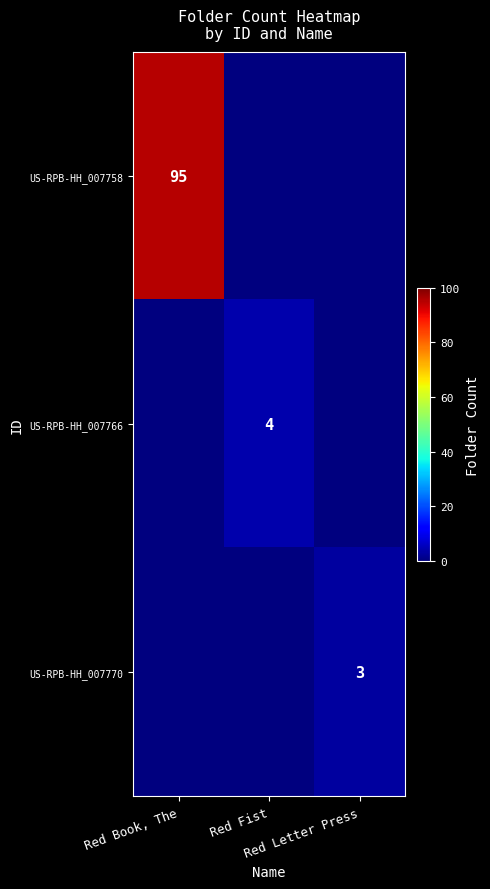

At which label does US-RPB-HH_007758 reach its minimum?

Red Fist